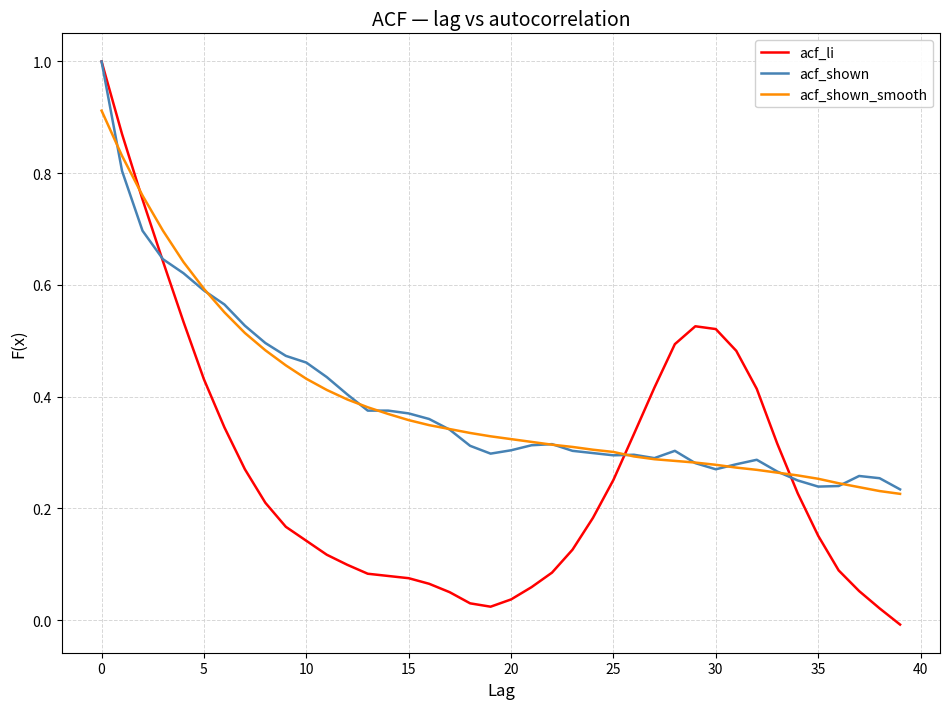

At how many categories does at least one series exceed 0?

40